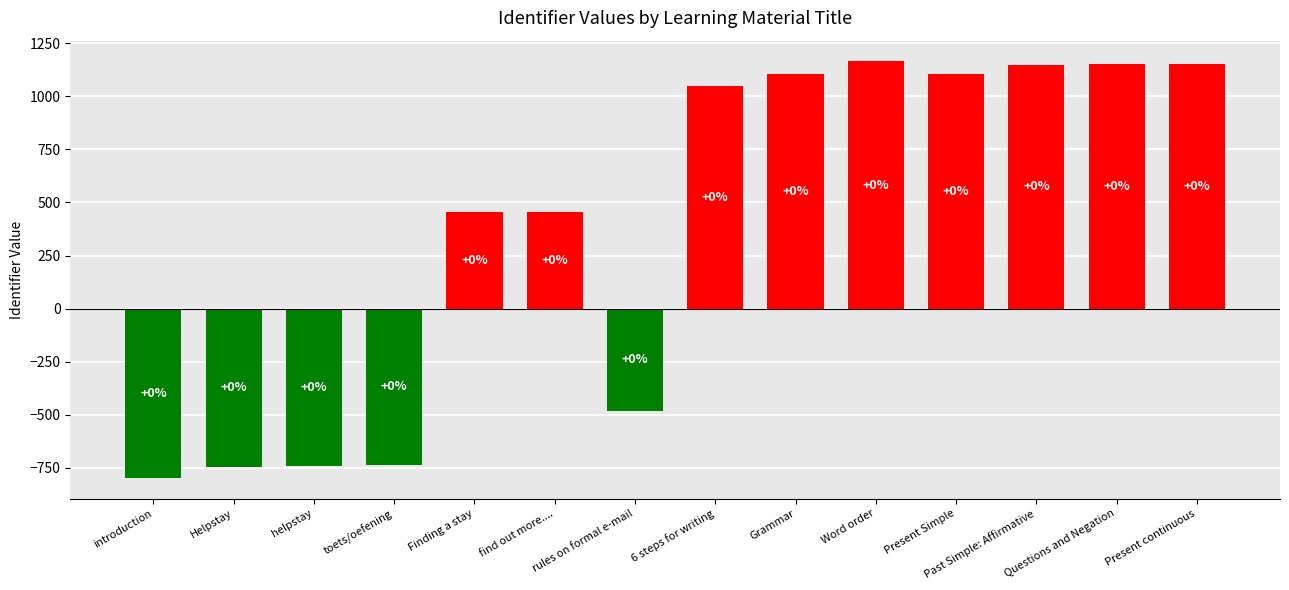

What is the value of the 7th bar from the left?

-483